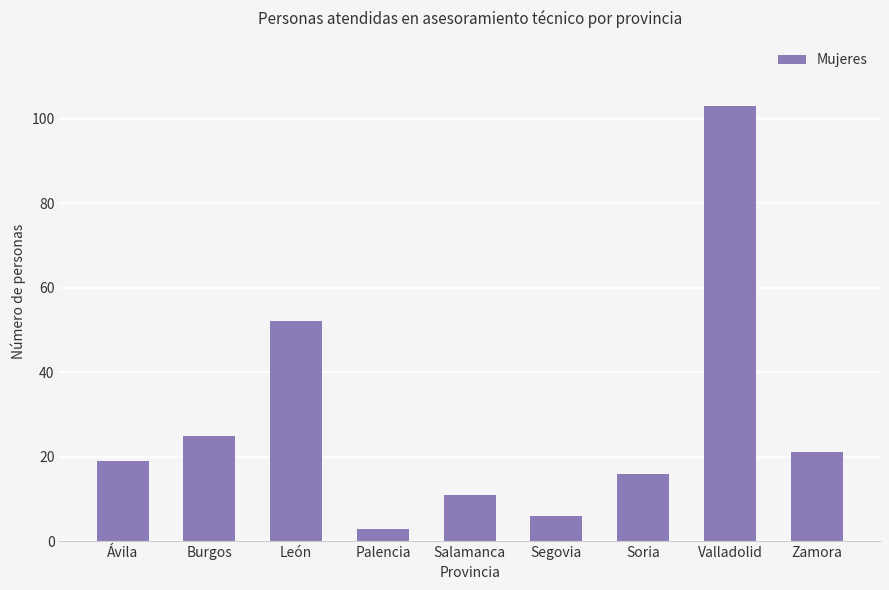

Between Salamanca and Soria, which is larger?

Soria